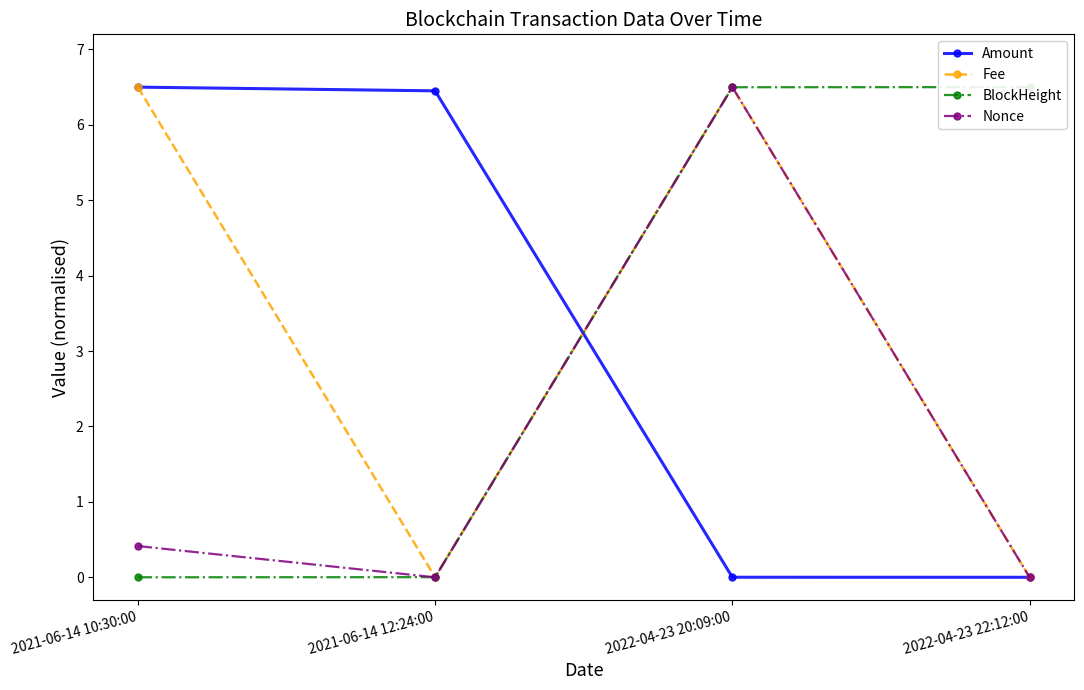

List the labels in order of Fee value, largest first.

2021-06-14 10:30:00, 2022-04-23 20:09:00, 2021-06-14 12:24:00, 2022-04-23 22:12:00